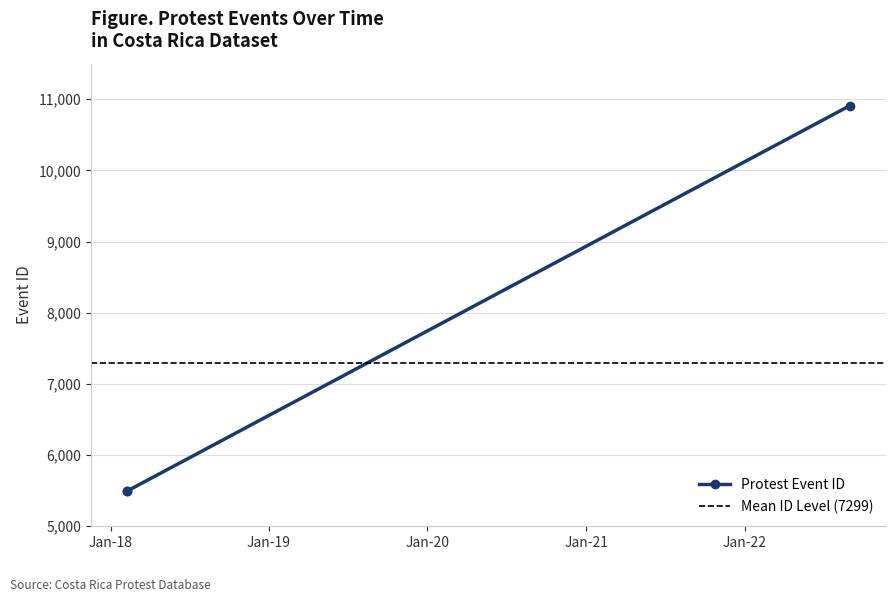

What is the highest value of the Protest Event ID series?

10910